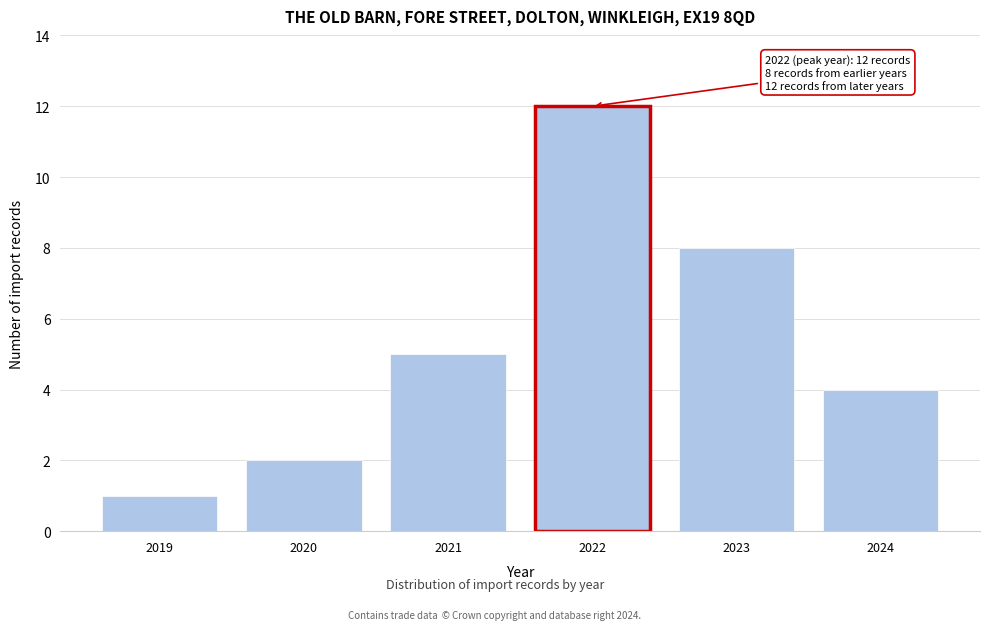

Reading left to right, what are all the values shown in this chart?

1	2	5	12	8	4